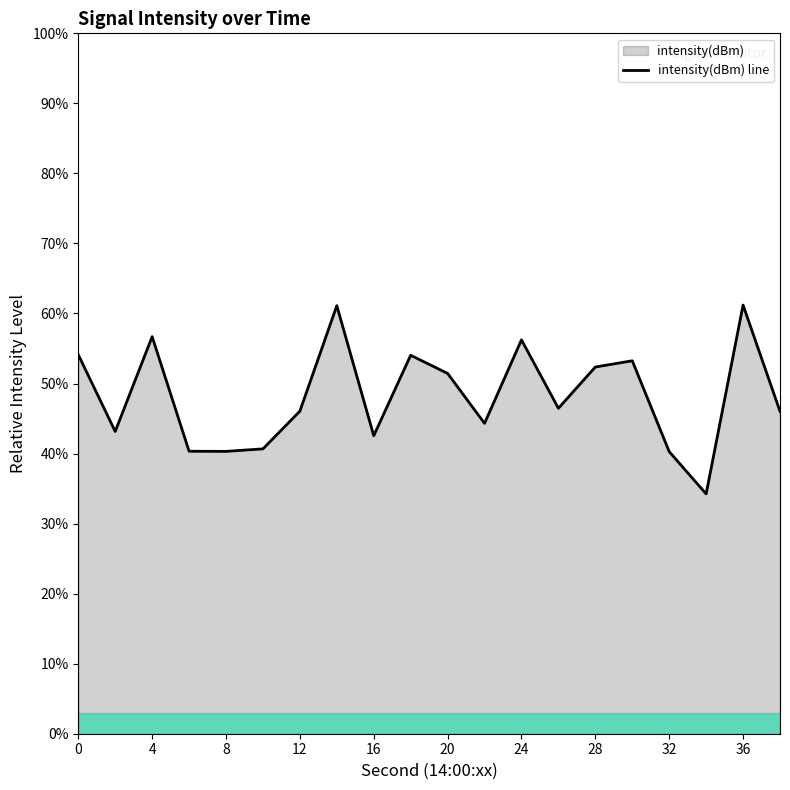

Reading right to left, transcribe all the data shown in this chart.

46.0	61.2	34.2	40.3	53.2	52.4	46.5	56.2	44.3	51.4	54.0	42.5	61.1	46.1	40.7	40.3	40.3	56.7	43.2	54.1